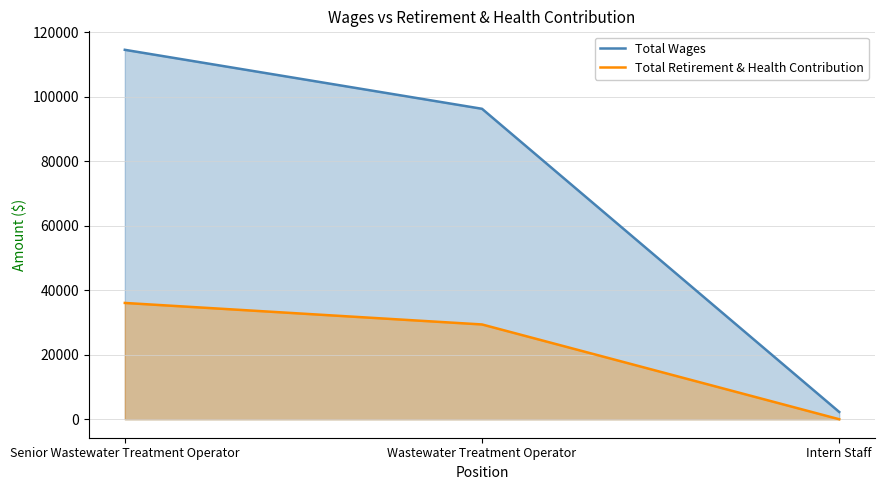

What value does the Total Retirement & Health Contribution series have at Senior Wastewater Treatment Operator, to the nearest 10?

36060